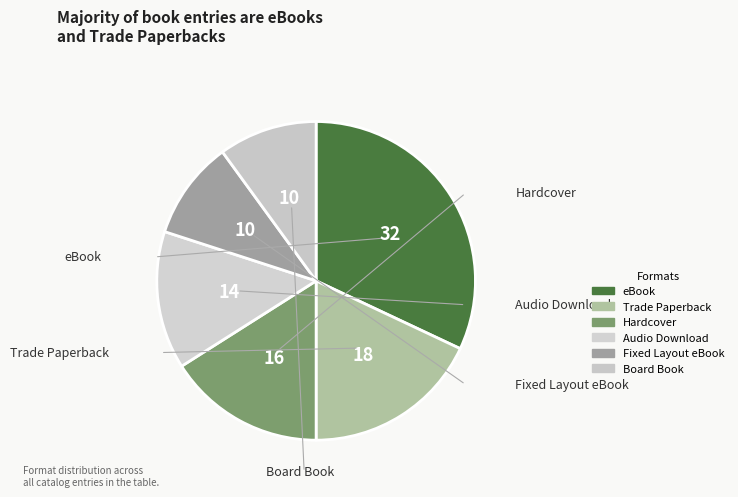

Which category has the smallest portion of the pie?

Fixed Layout eBook